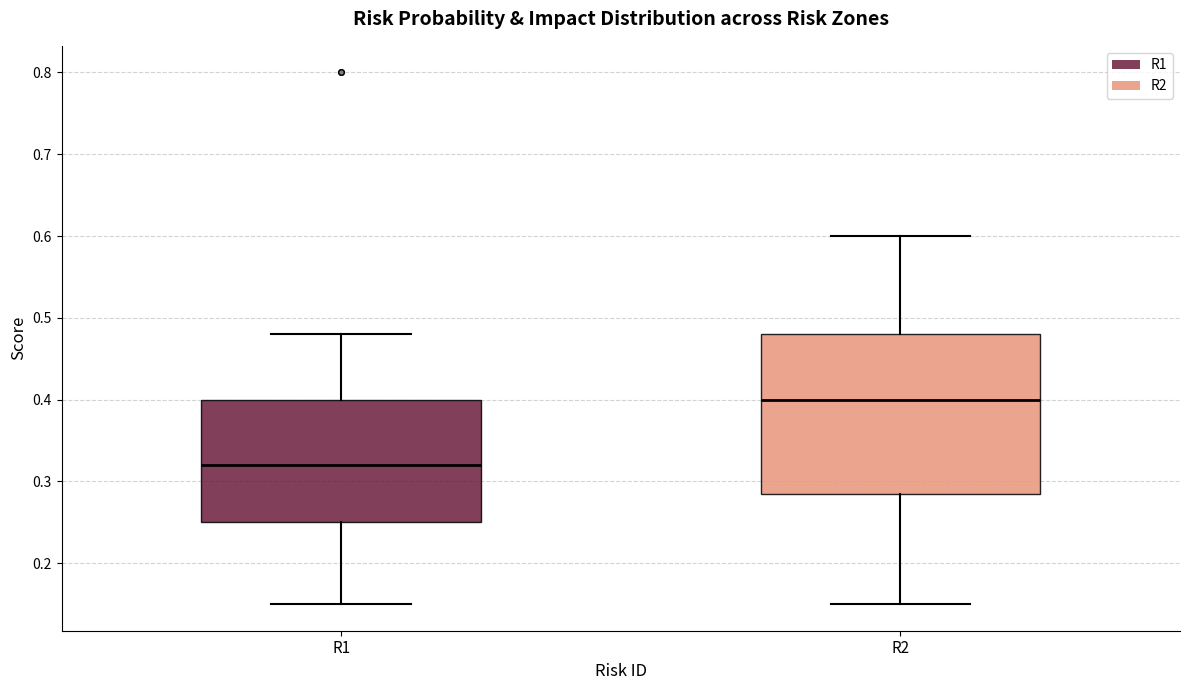

Reading left to right, read every box against the y-axis: the position of its median line, the range the box covers, and the ends of its whiskers. The values are not printed on the chart, so give them approximately, as read against the axis.

R1: median 0.32, box 0.25 to 0.40, whiskers 0.15 to 0.48
R2: median 0.40, box 0.29 to 0.48, whiskers 0.15 to 0.60